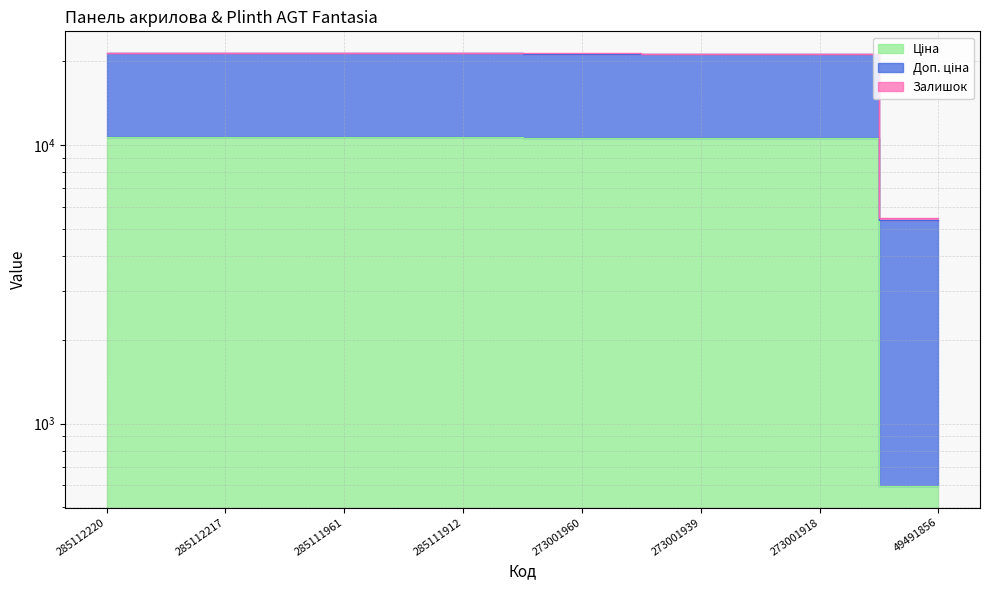

What is the sum of all Ціна values?

75275.4